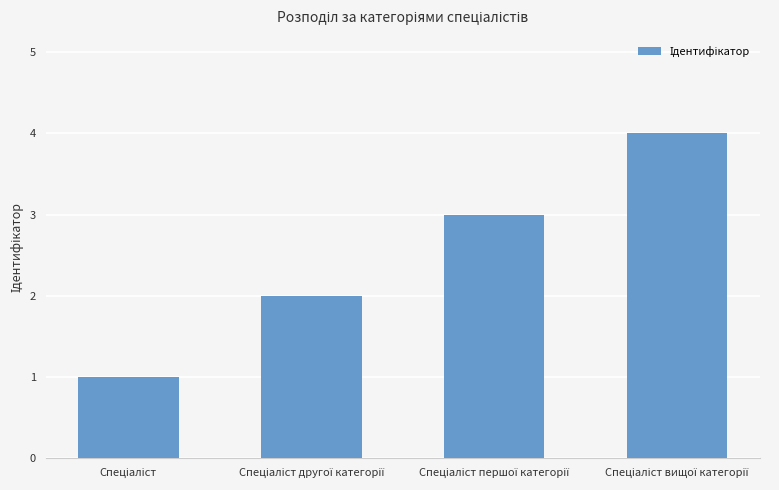

Count the values in the range 2 to 4.

3